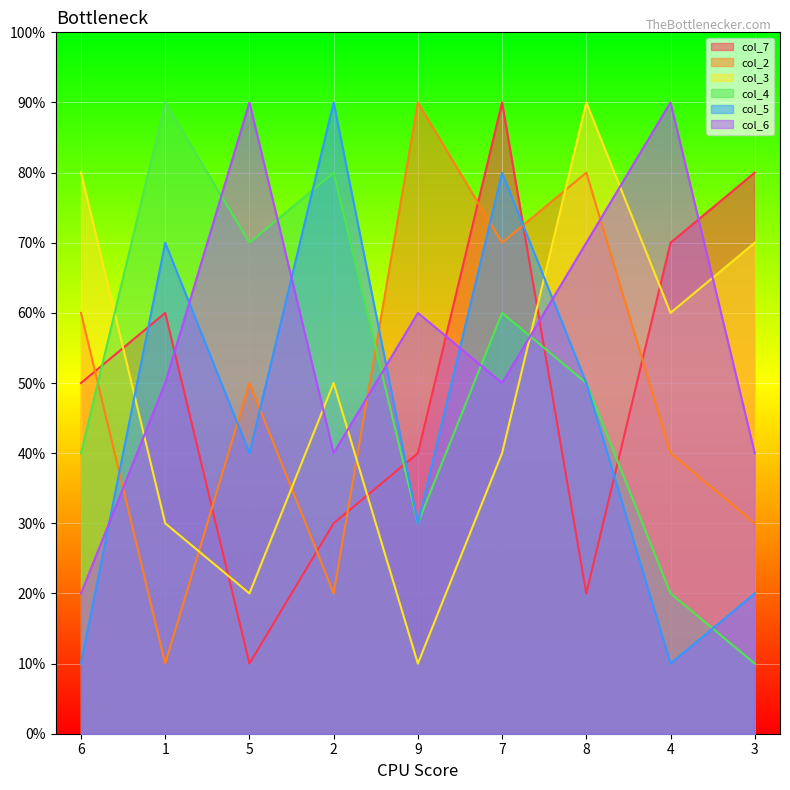

How many intersections are there between col_3 and col_6?

6